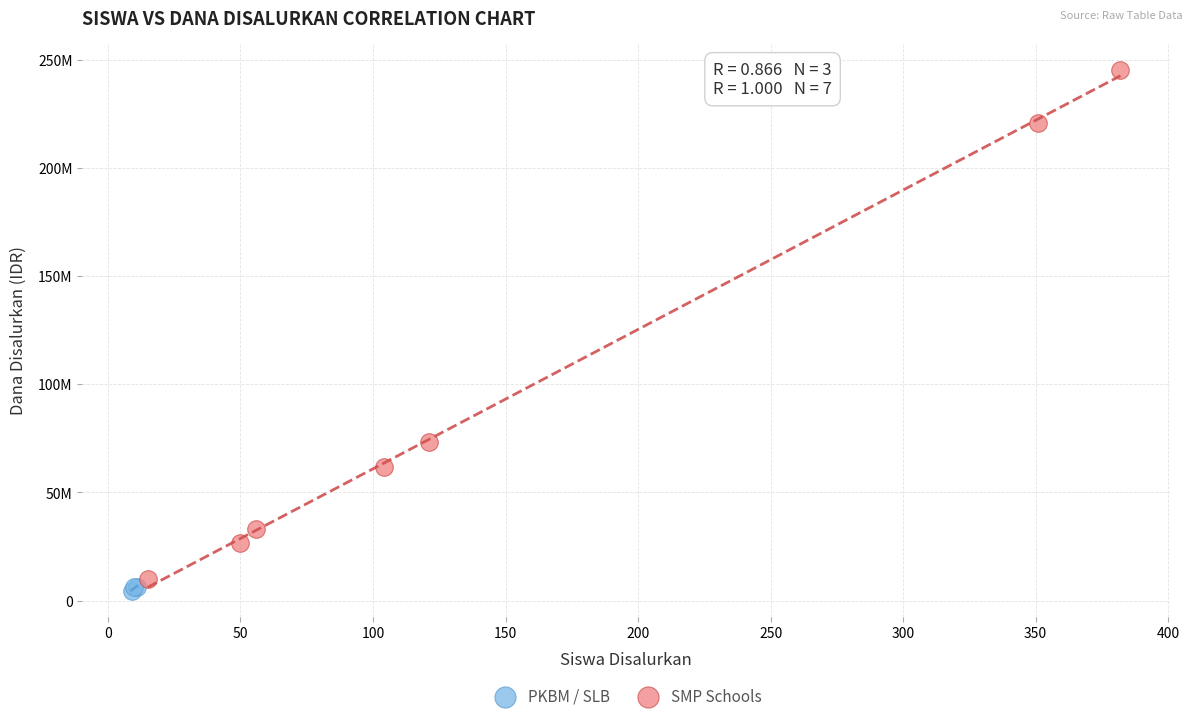

Which series reaches the maximum Y coordinate?

SMP Schools